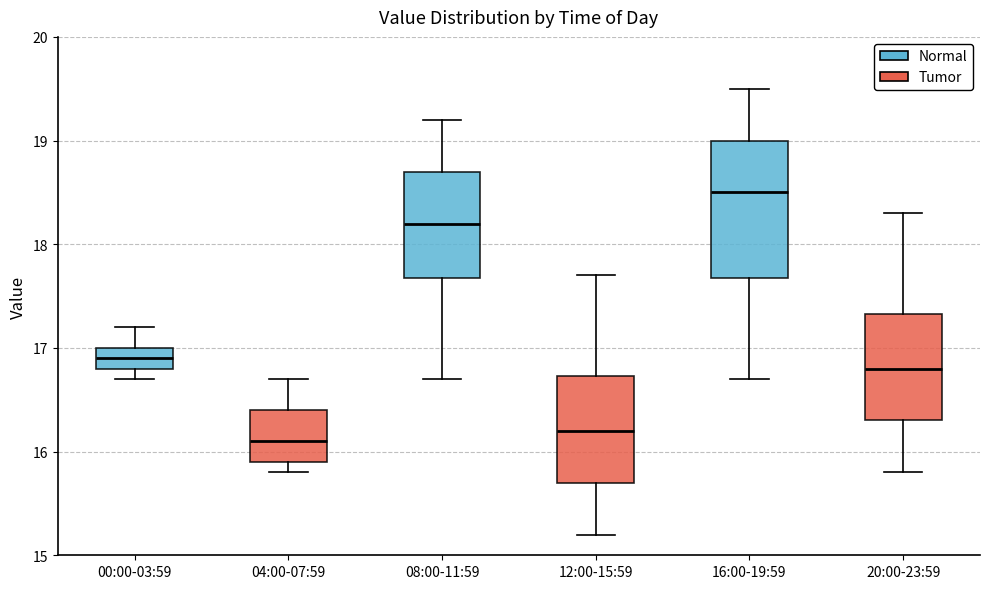

Which box's median line is the highest?

16:00-19:59